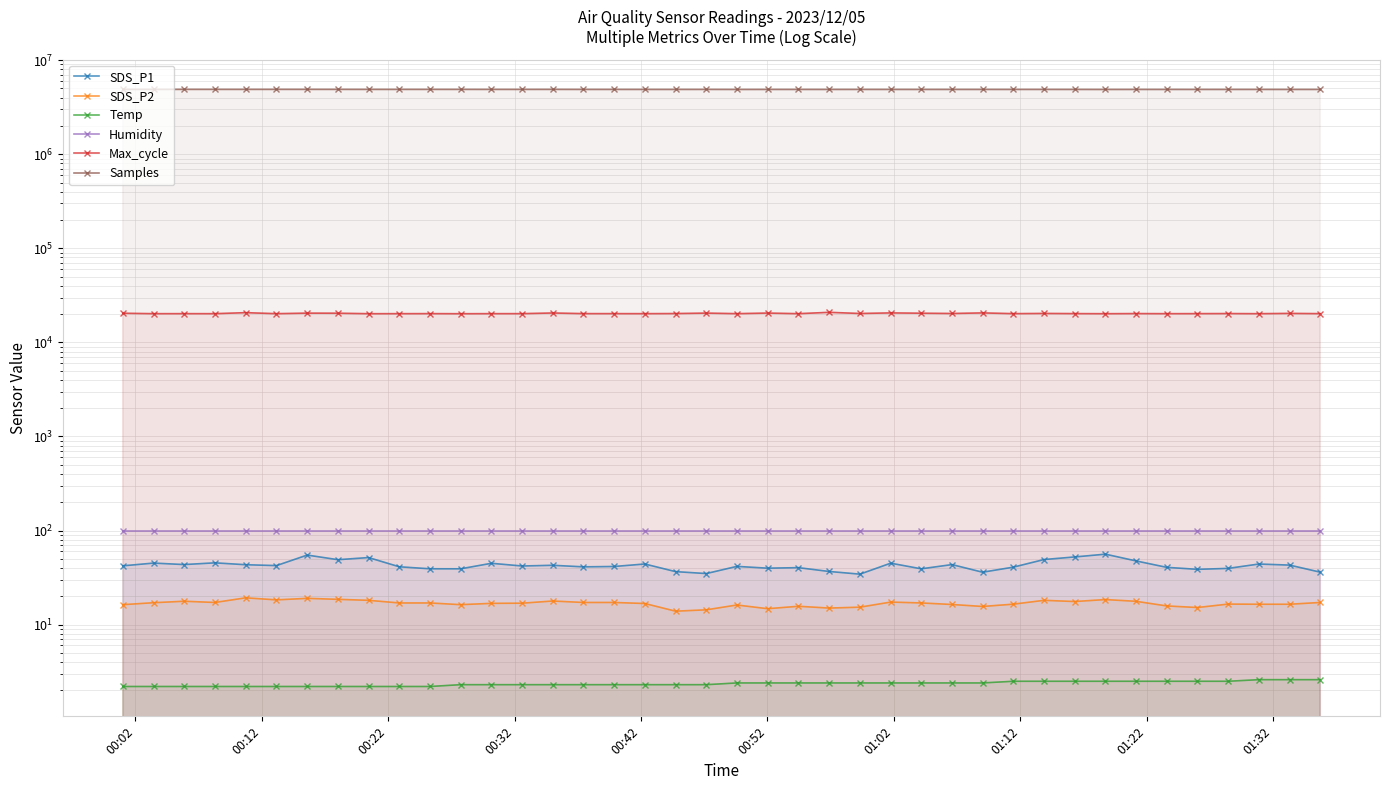

Reading left to right, what are all the values shown in this chart?

SDS_P1: 42.2	45.1	43.5	45.4	43.3	42.4	54.9	49.0	51.6	41.2	39.2	39.2	44.9	42.0	42.7	41.1	41.5	44.1	36.6	34.9	41.6	39.8	40.3	36.7	34.4	45.0	39.2	43.5	36.1	40.8	49.2	52.4	56.1	47.6	40.6	38.7	39.6	44.1	42.9	36.1
SDS_P2: 16.3	17.1	17.7	17.2	19.3	18.3	19.0	18.6	18.1	17.0	17.0	16.3	16.8	16.9	17.8	17.2	17.2	16.8	13.9	14.4	16.2	14.8	15.7	15.0	15.3	17.4	17.0	16.4	15.6	16.5	18.1	17.6	18.5	17.7	15.8	15.2	16.5	16.5	16.5	17.2
Temp: 2.2	2.2	2.2	2.2	2.2	2.2	2.2	2.2	2.2	2.2	2.2	2.3	2.3	2.3	2.3	2.3	2.3	2.3	2.3	2.3	2.4	2.4	2.4	2.4	2.4	2.4	2.4	2.4	2.4	2.5	2.5	2.5	2.5	2.5	2.5	2.5	2.5	2.6	2.6	2.6
Humidity: 99.9	99.9	99.9	99.9	99.9	99.9	99.9	99.9	99.9	99.9	99.9	99.9	99.9	99.9	99.9	99.9	99.9	99.9	99.9	99.9	99.9	99.9	99.9	99.9	99.9	99.9	99.9	99.9	99.9	99.9	99.9	99.9	99.9	99.9	99.9	99.9	99.9	99.9	99.9	99.9
Max_cycle: 20416.0	20199.0	20211.0	20200.0	20707.0	20199.0	20471.0	20428.0	20188.0	20203.0	20223.0	20183.0	20208.0	20214.0	20539.0	20226.0	20222.0	20208.0	20259.0	20485.0	20207.0	20503.0	20200.0	20874.0	20294.0	20582.0	20430.0	20291.0	20580.0	20211.0	20319.0	20231.0	20187.0	20245.0	20200.0	20220.0	20255.0	20194.0	20337.0	20215.0
Samples: 4888243.0	4888296.0	4890015.0	4889470.0	4889012.0	4890625.0	4891184.0	4889140.0	4887872.0	4887388.0	4888534.0	4888598.0	4886695.0	4886712.0	4888777.0	4884705.0	4885646.0	4883549.0	4883740.0	4886267.0	4880585.0	4883352.0	4883180.0	4883234.0	4883865.0	4883400.0	4881910.0	4882914.0	4883133.0	4883771.0	4884161.0	4882695.0	4880140.0	4882862.0	4882882.0	4881987.0	4882777.0	4884347.0	4881717.0	4883485.0